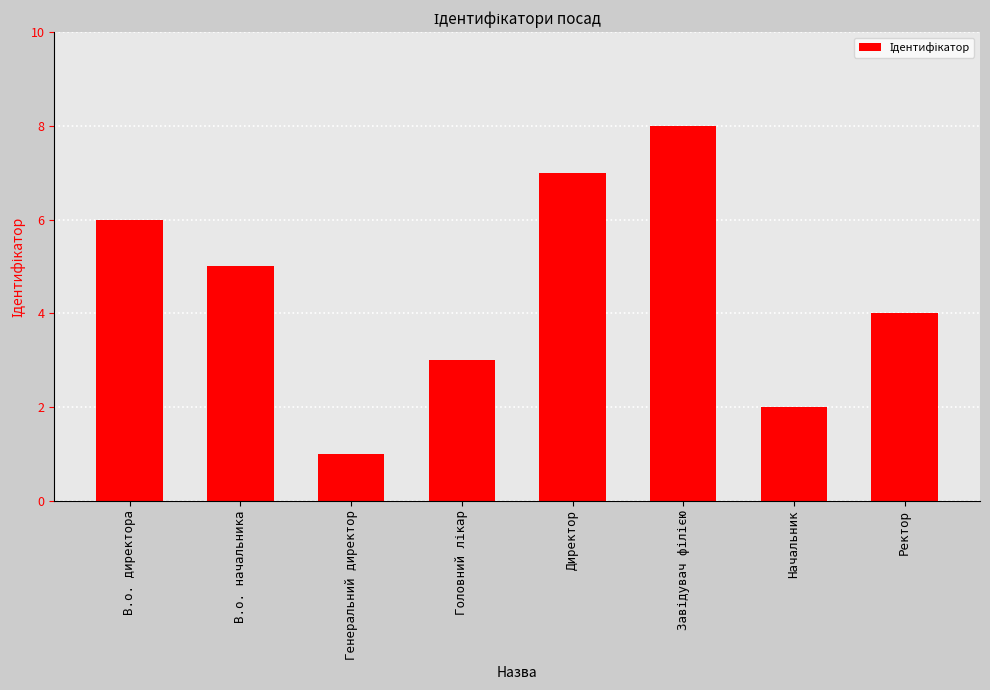

Reading left to right, what are all the values shown in this chart?

6	5	1	3	7	8	2	4